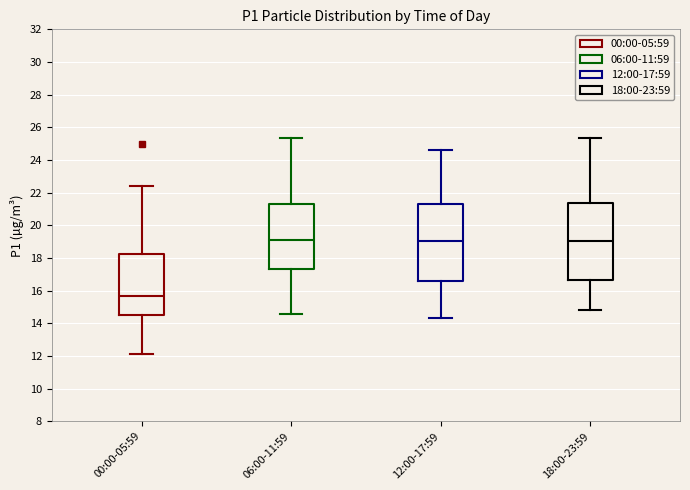

Reading left to right, read every box against the y-axis: the position of its median line, the range the box covers, and the ends of its whiskers. The values are not printed on the chart, so give them approximately, as read against the axis.

00:00-05:59: median 15.6, box 14.6 to 18.2, whiskers 12.2 to 22.4
06:00-11:59: median 19.2, box 17.4 to 21.4, whiskers 14.6 to 25.4
12:00-17:59: median 19.0, box 16.6 to 21.2, whiskers 14.4 to 24.6
18:00-23:59: median 19.0, box 16.6 to 21.4, whiskers 14.8 to 25.4